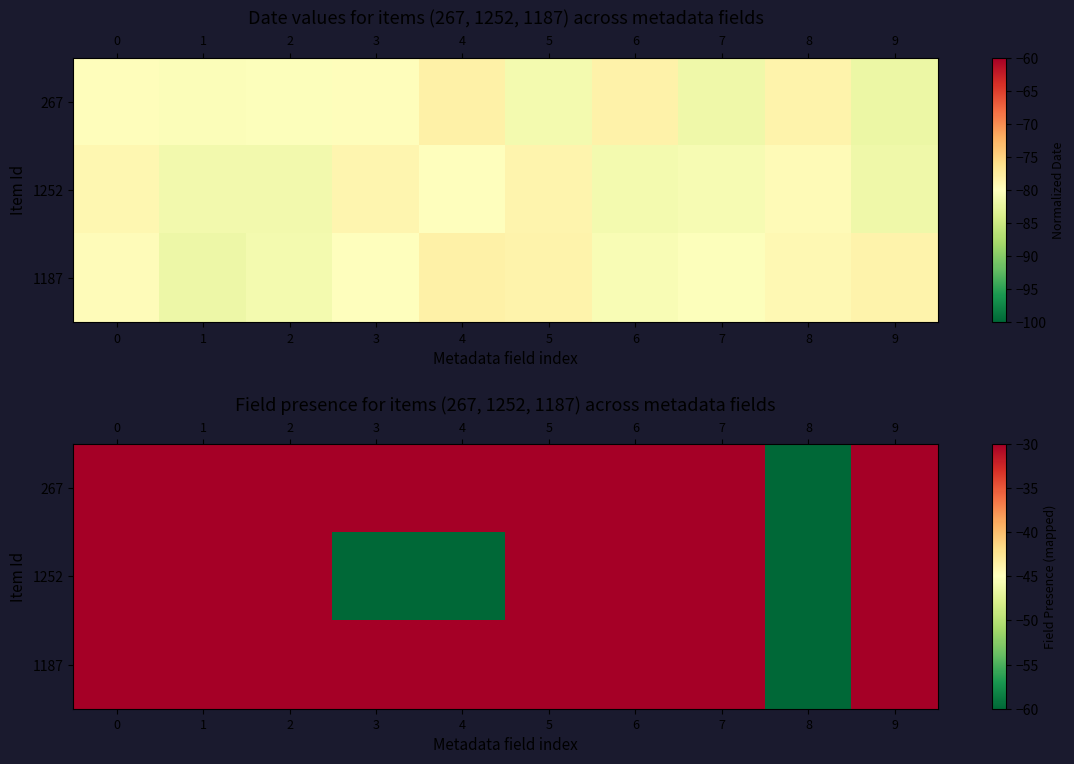

How many data points does each series have?

10